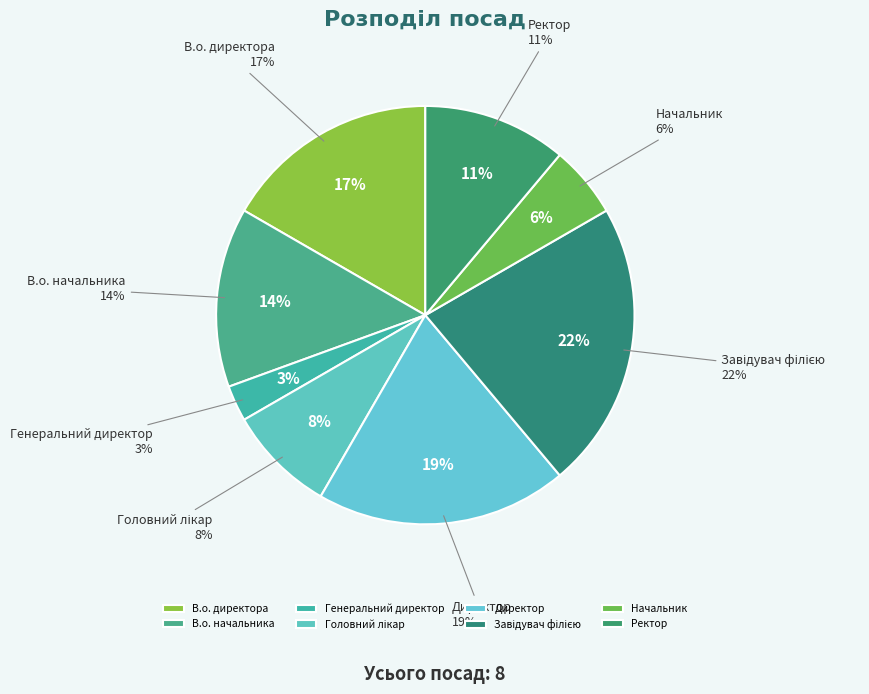

How many segments does this pie chart have?

8